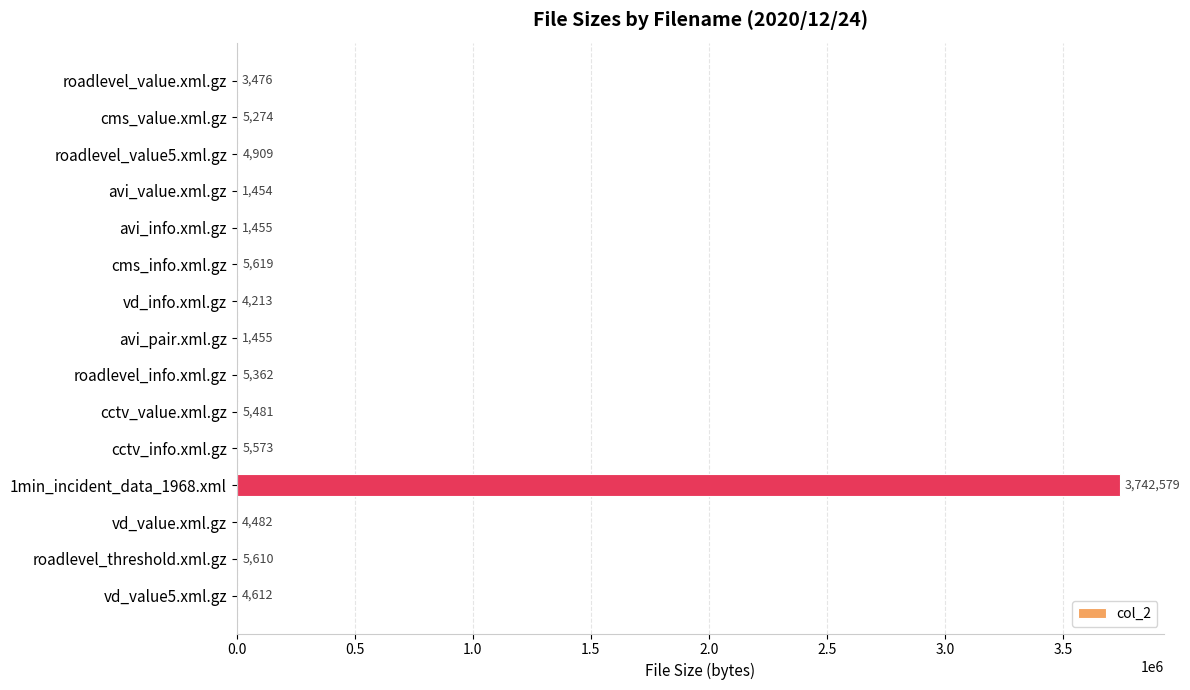

Which label corresponds to the largest value in the chart?

1min_incident_data_1968.xml